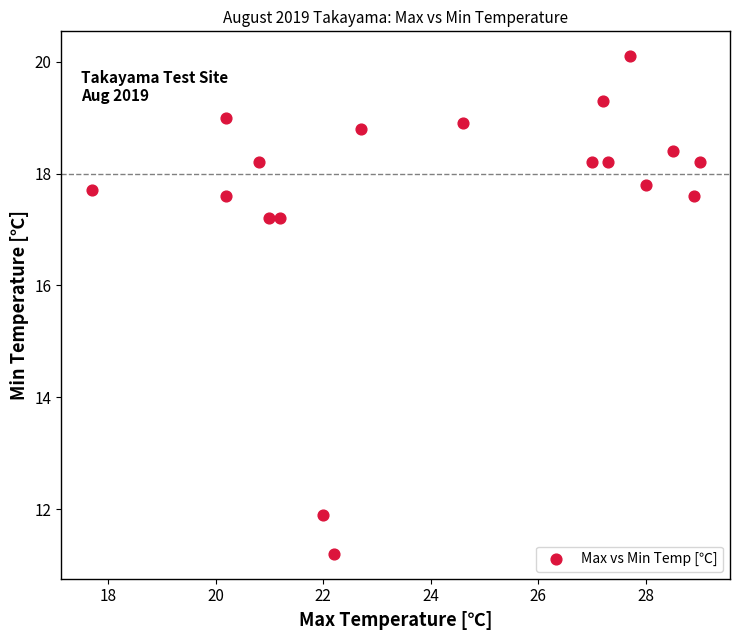

What is the range of X values (max minus min)?

11.3